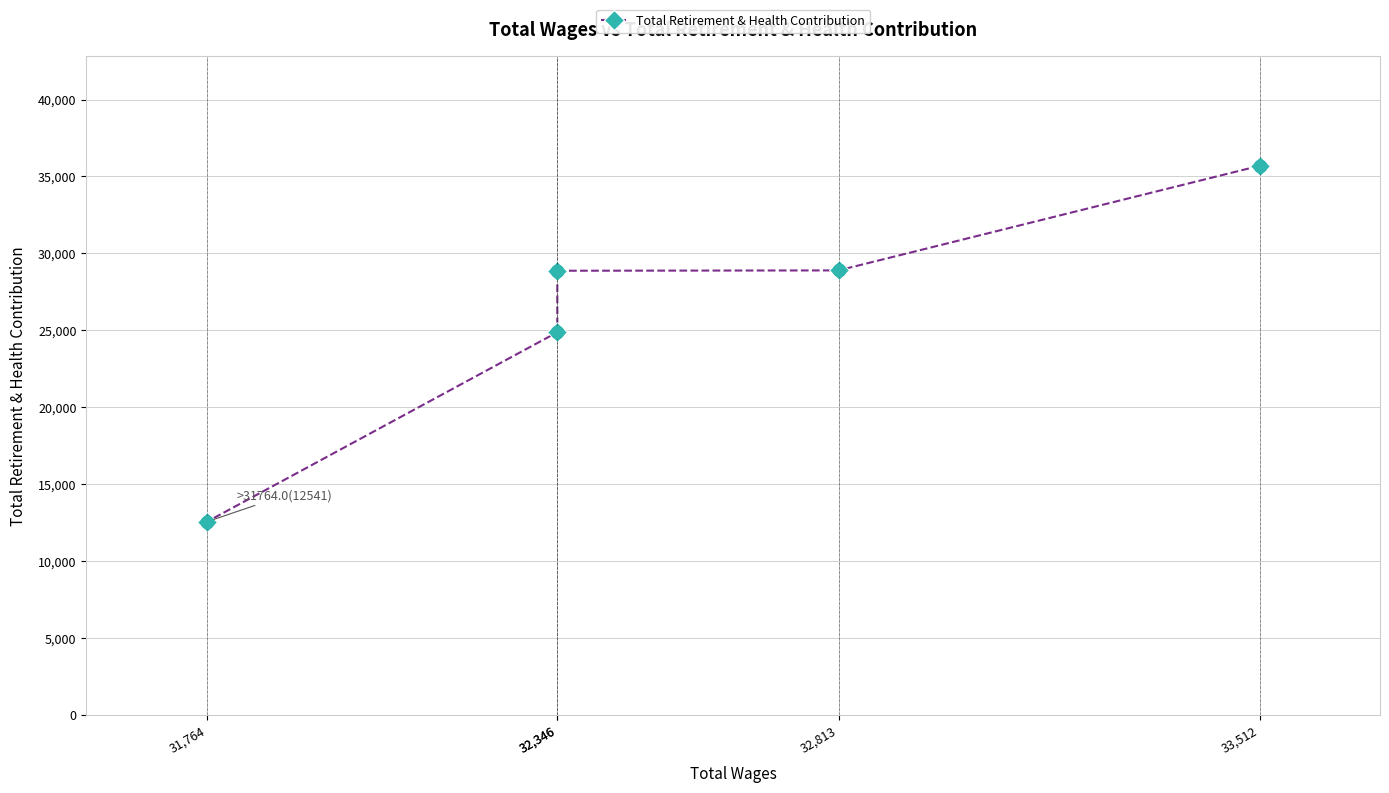

What is the change in value from 32,346 to 32,346?

-4000